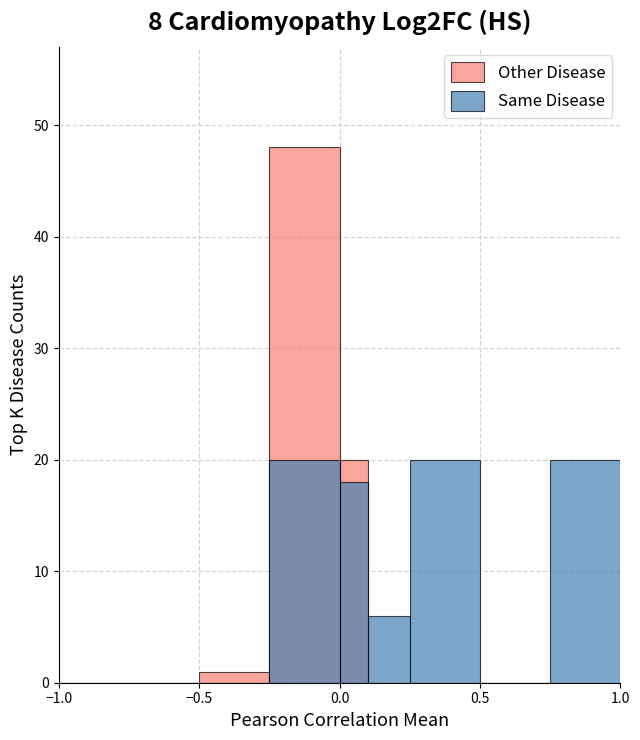

What is the value of the Same Disease bar at the 4th from the left?

20